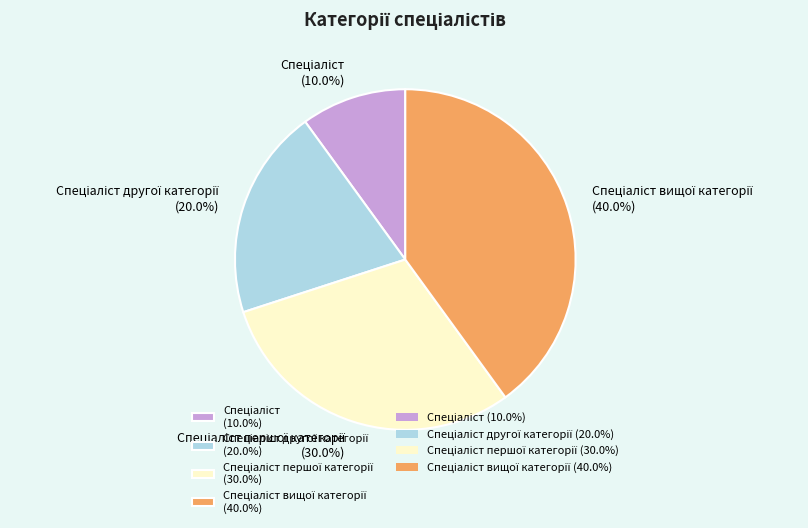

Is there a majority slice in this chart?

No